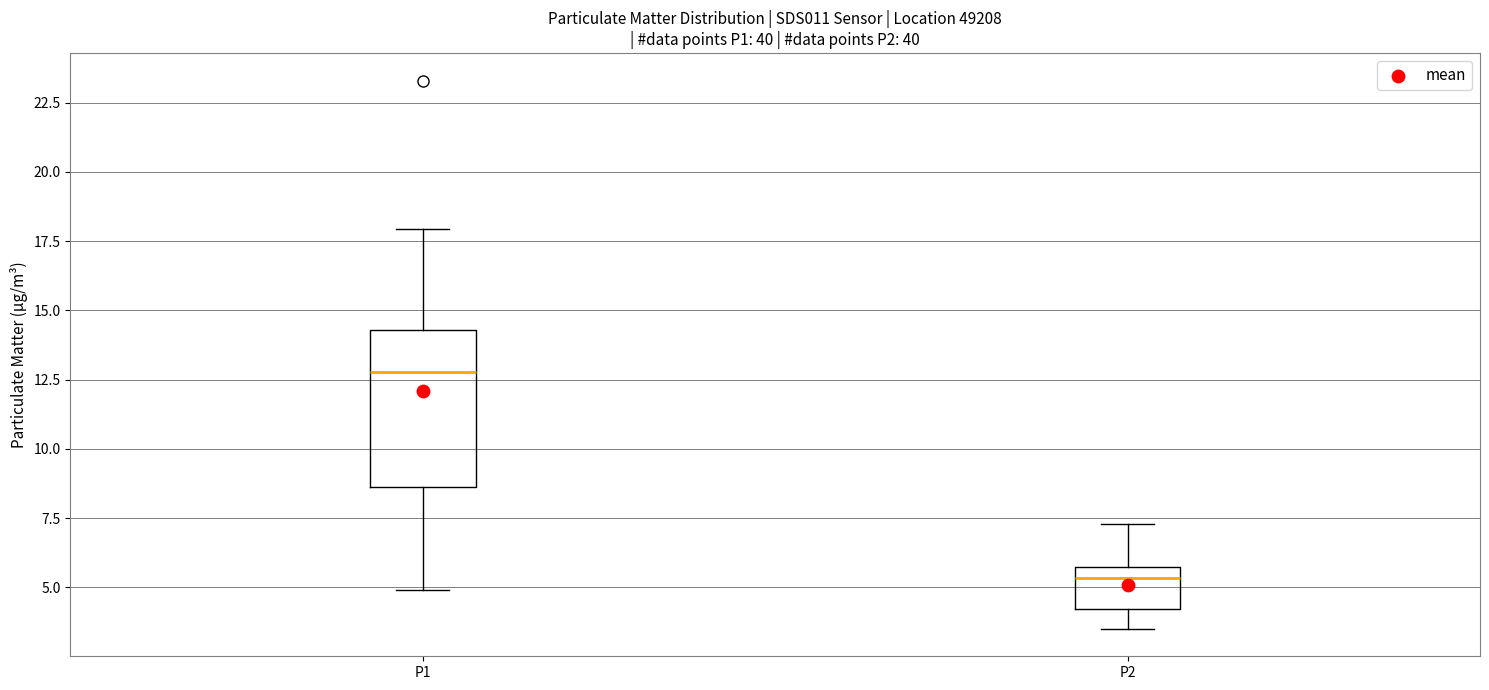

Where does the median line of the box for P1 sit on the y-axis? The values are not printed on the chart, so give them approximately, as read against the axis.

13.0